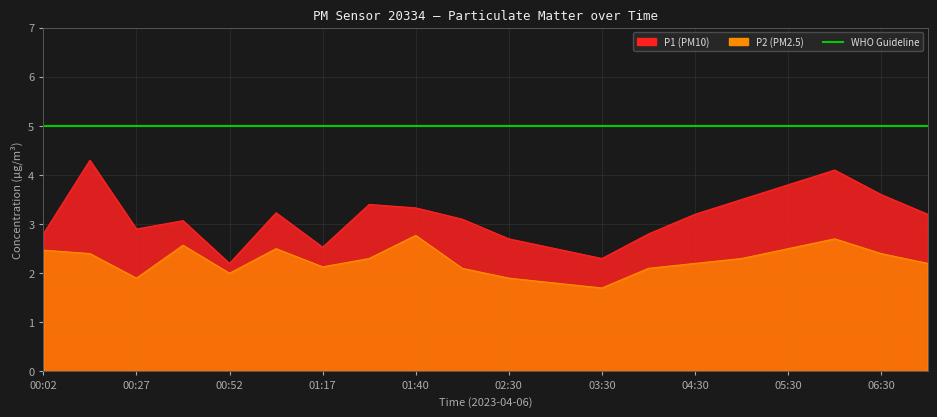

True or false: P2 and P1 intersect in this chart.

False